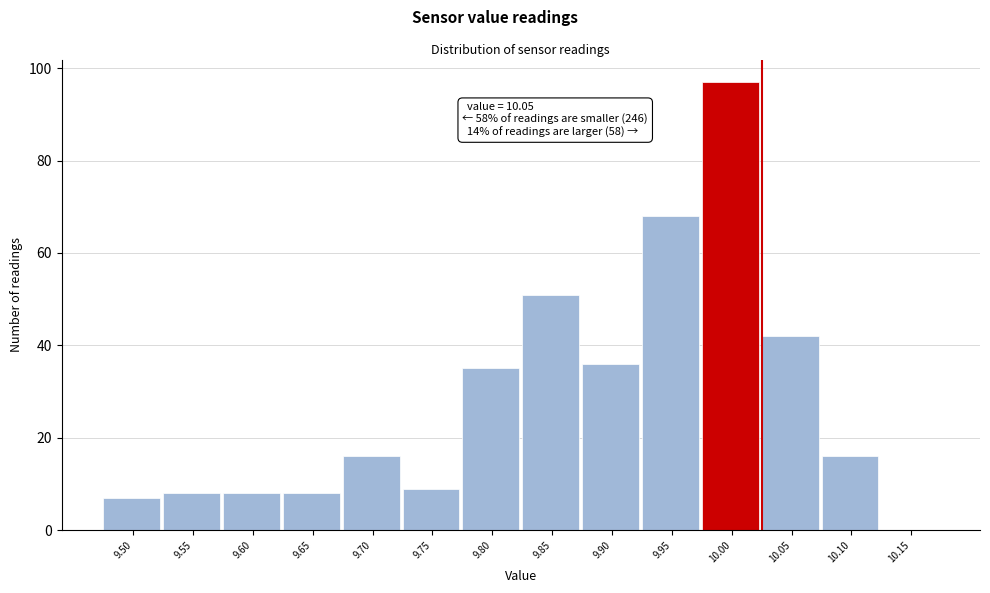

Which has a higher value, 10.15 or 9.60?

9.60